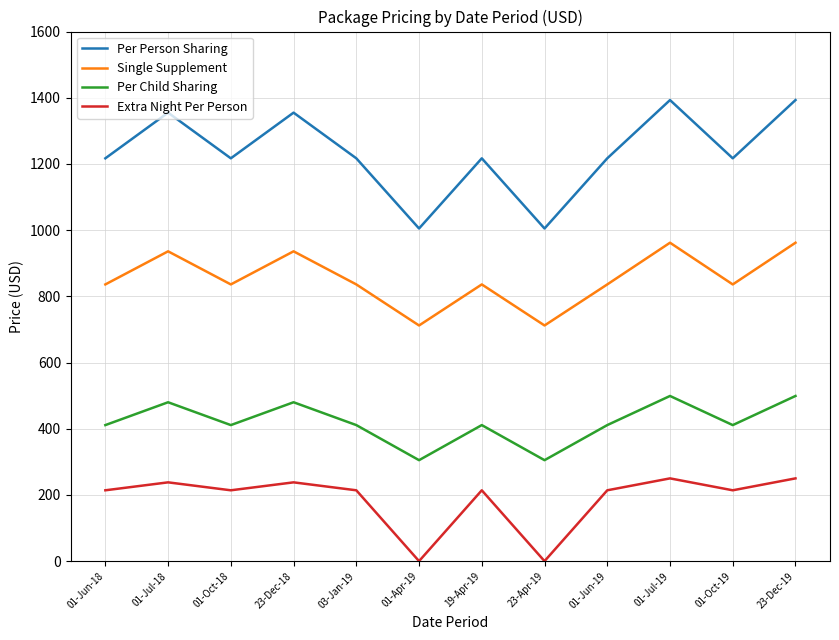

Reading left to right, extract all data points from this chart.

Per Person Sharing: 1217	1355	1217	1355	1217	1005	1217	1005	1217	1393	1217	1393
Single Supplement: 836	936	836	936	836	712	836	712	836	962	836	962
Per Child Sharing: 411	480	411	480	411	305	411	305	411	499	411	499
Extra Night Per Person: 214	238	214	238	214	0	214	0	214	250	214	250